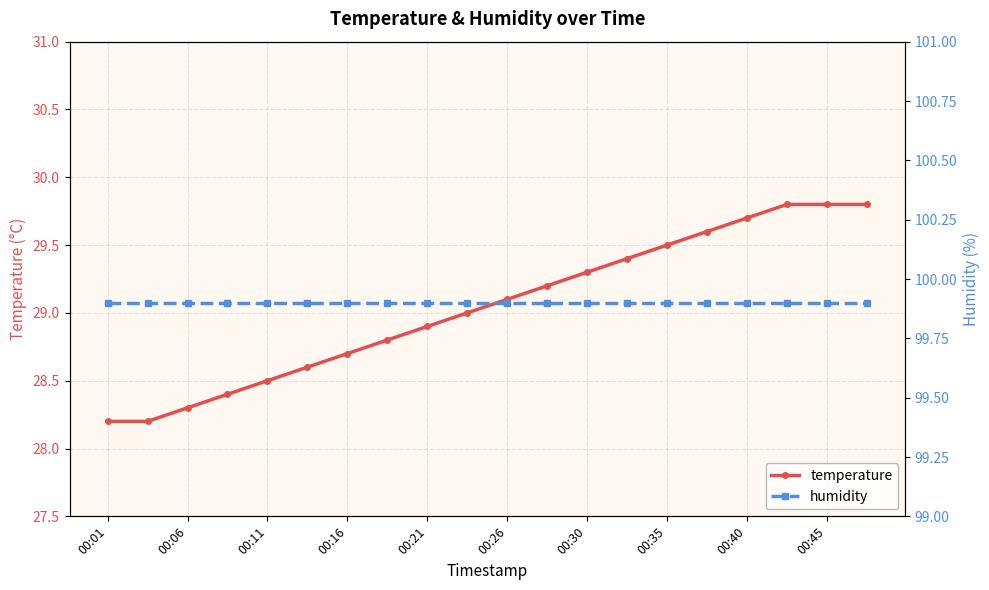

Count the number of categories in the chart.

20